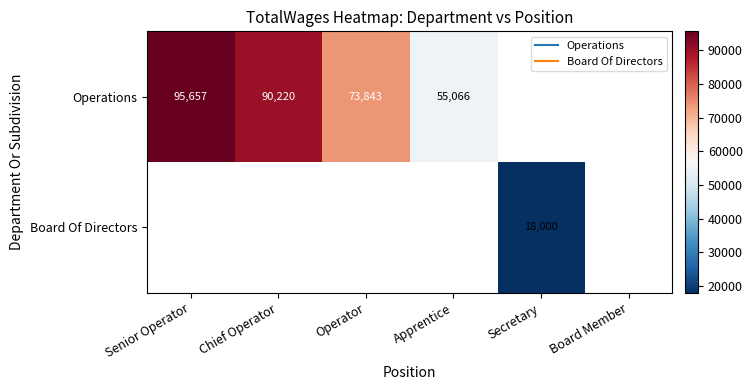

List the series in order of their overall mean, lowest first.

Operations, Board Of Directors